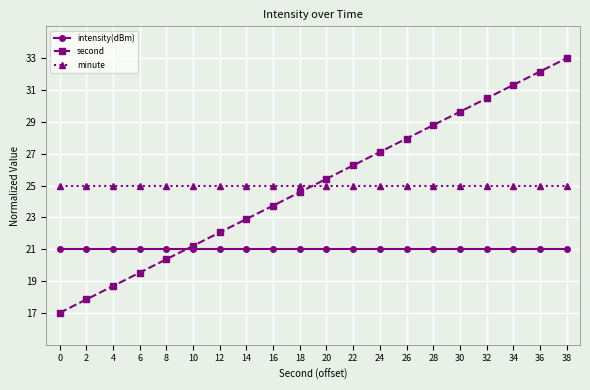

Which series has the widest spread of values?

second